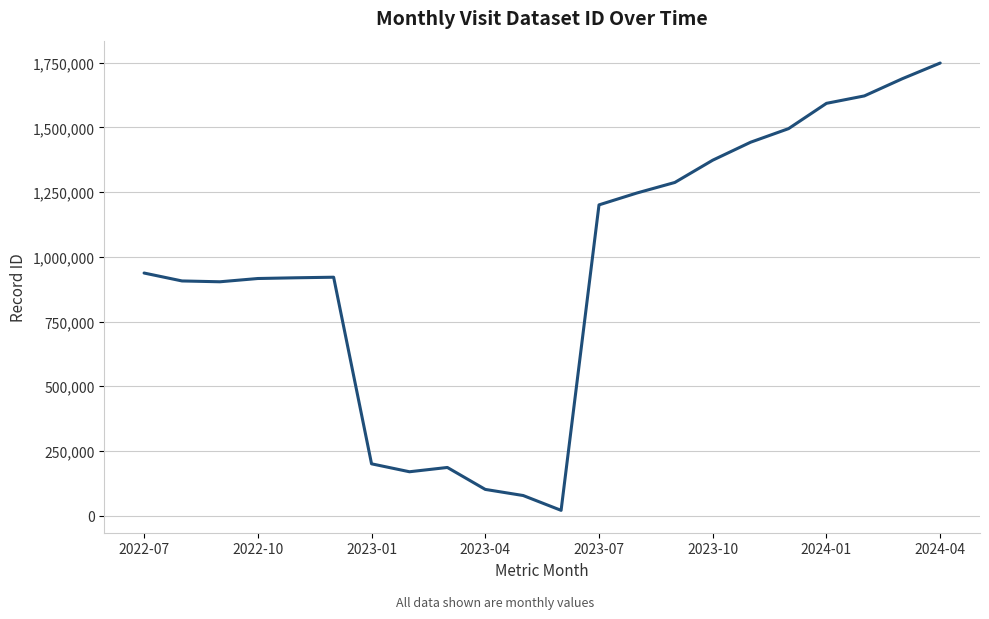

What is the greatest value displayed?

1748504